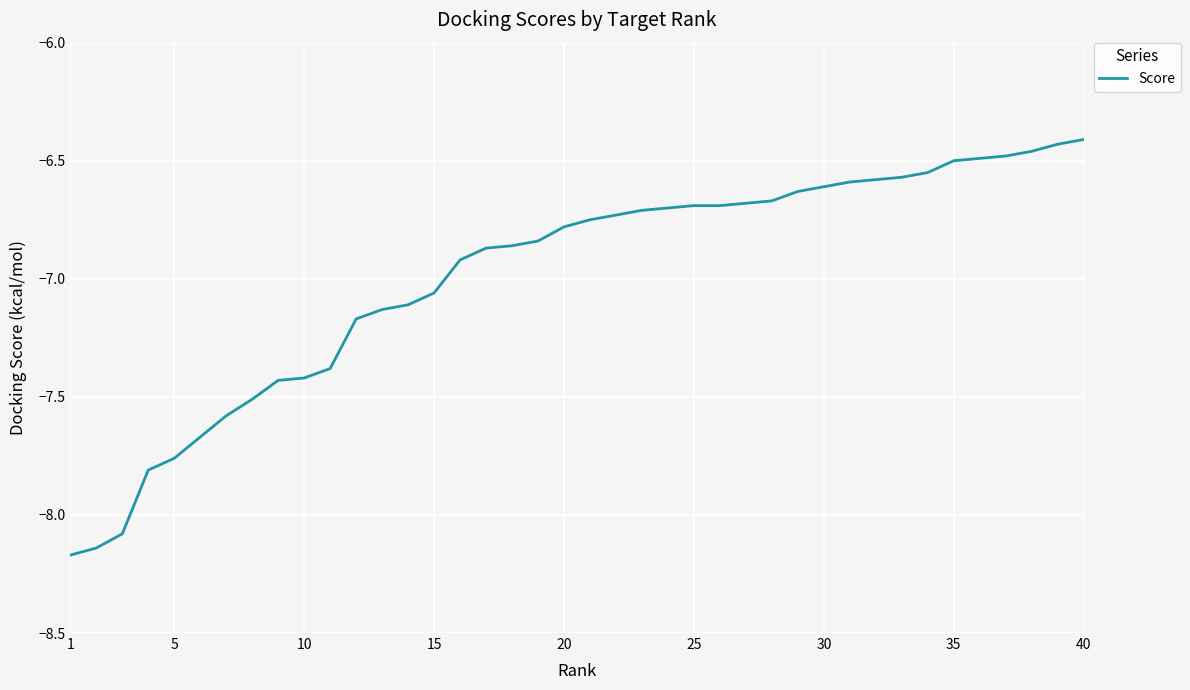

What is the difference between the maximum and minimum values?

1.8